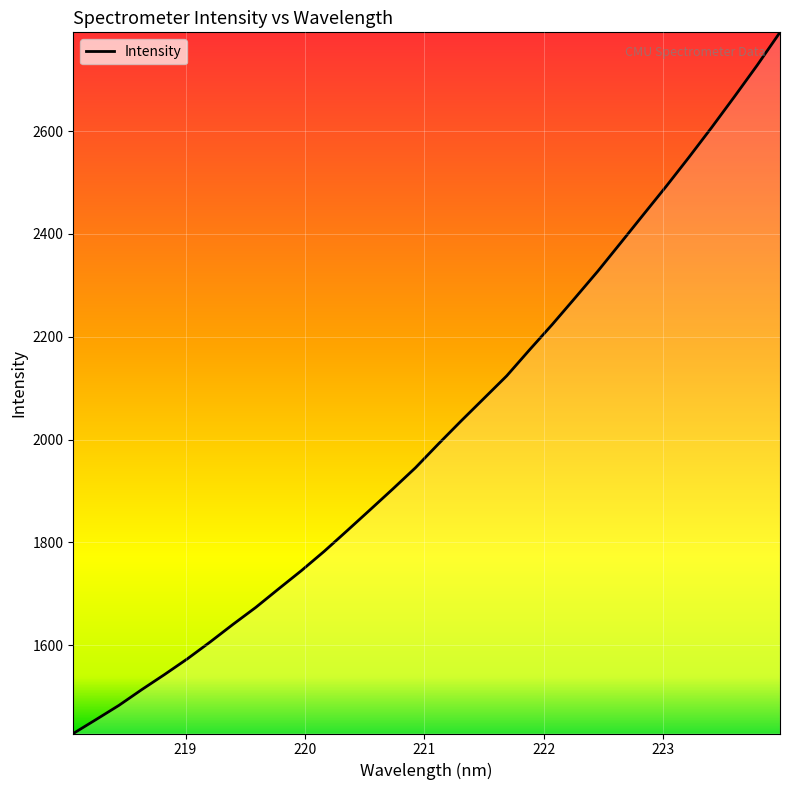

How many categories are shown in the chart?

32